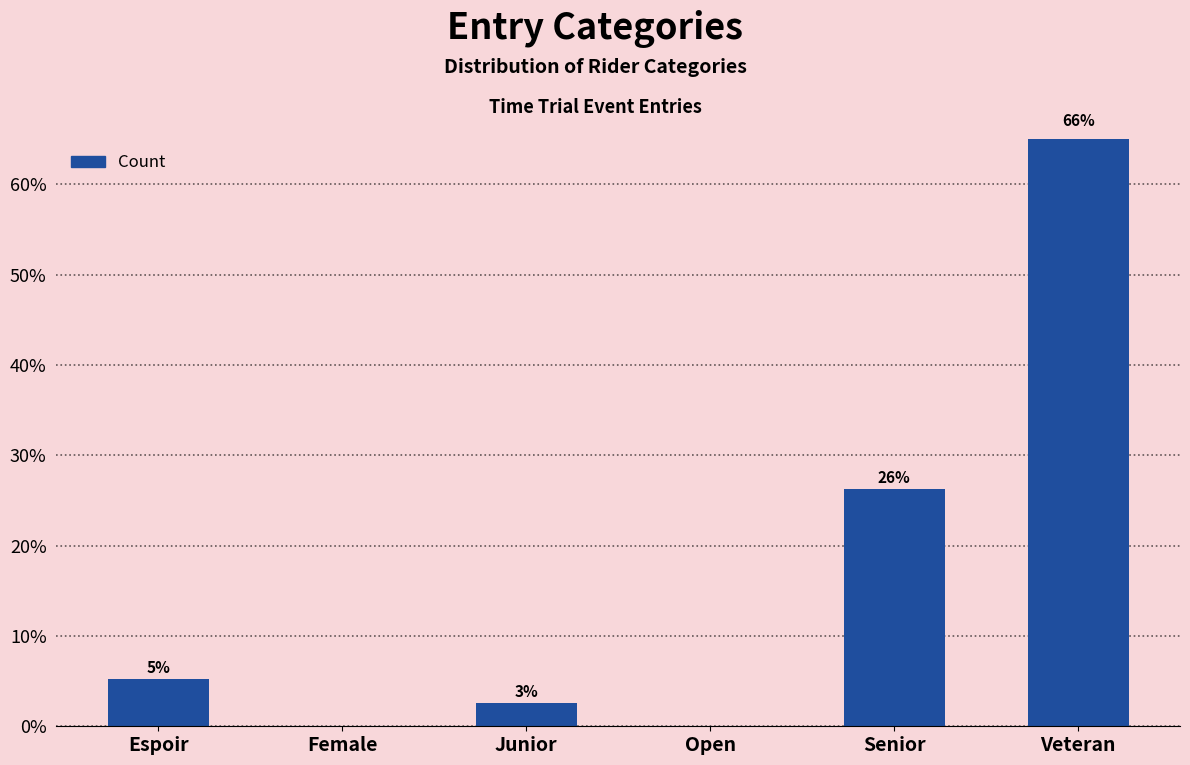

Which category has the lowest value across all series?

Female